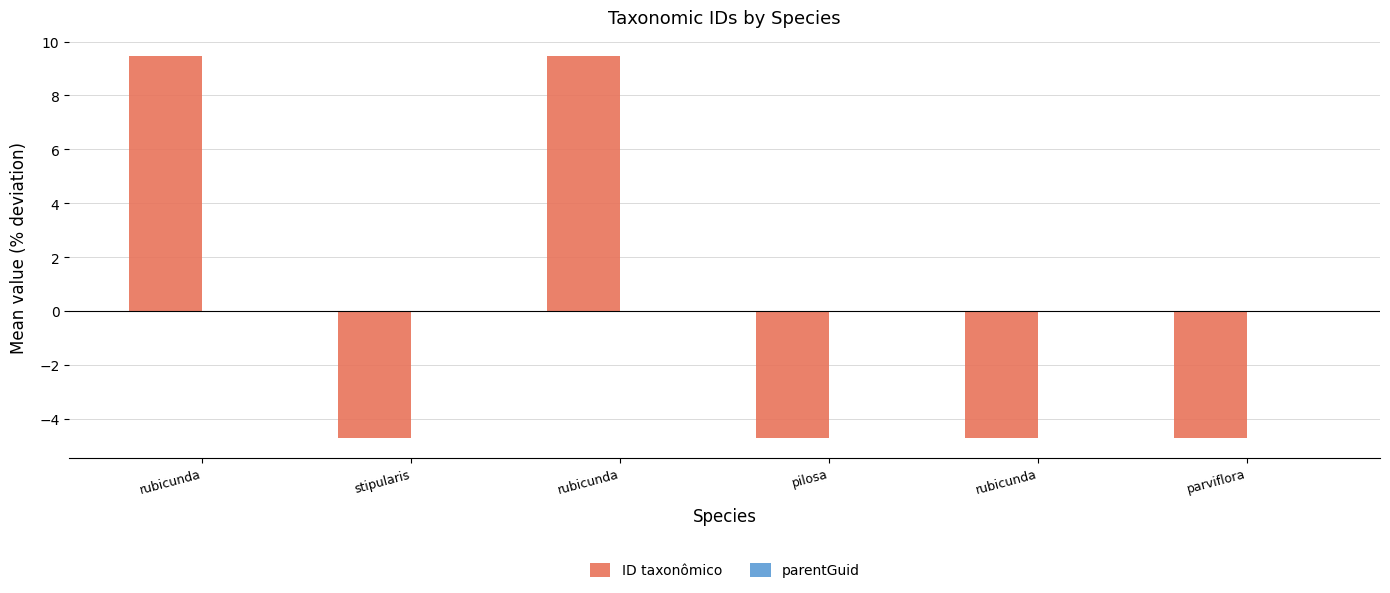

Is it true that parentGuid equals -0.0 at pilosa?

True